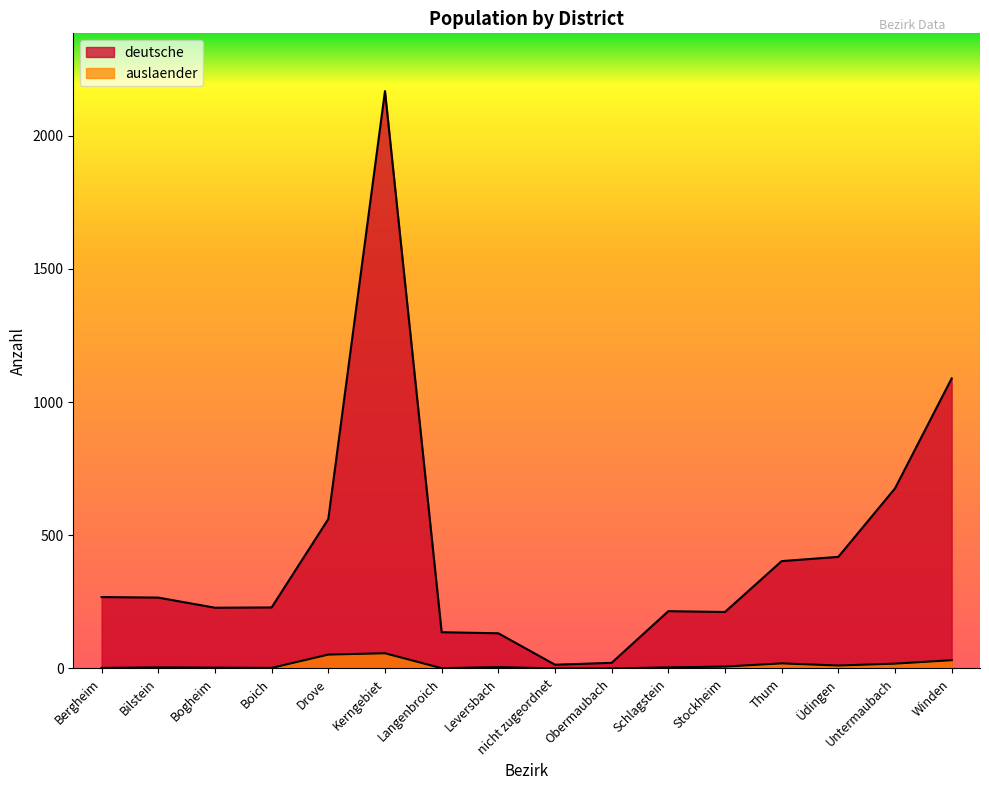

Which series has the largest total across all categories?

deutsche